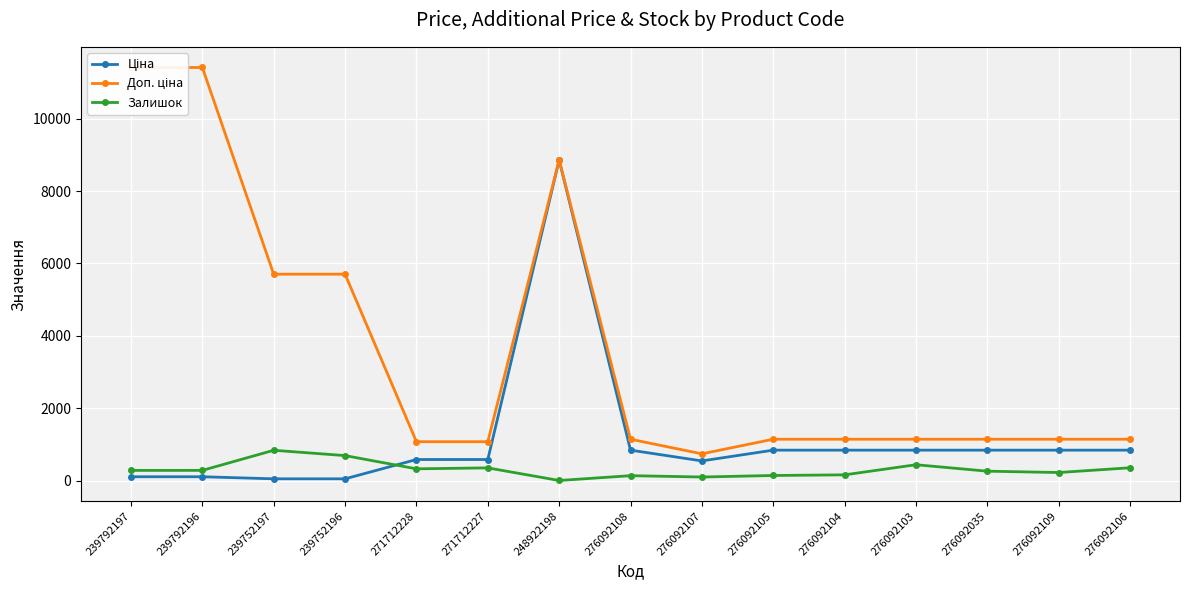

What is the difference between the Ціна values at 276092104 and 271712227?

258.5